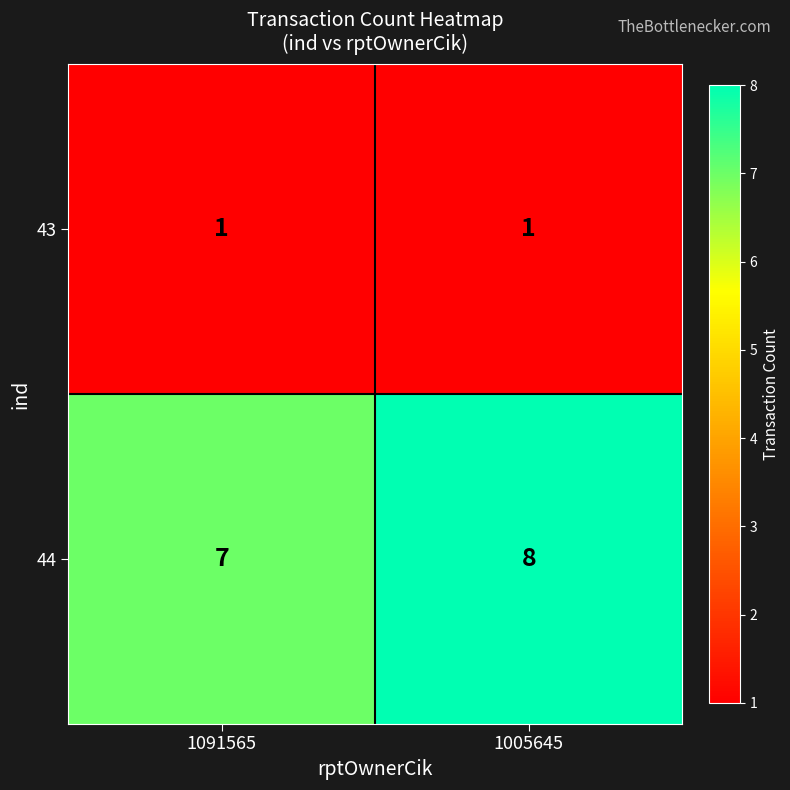

What is the spread (max minus min) of values at 1091565?

6